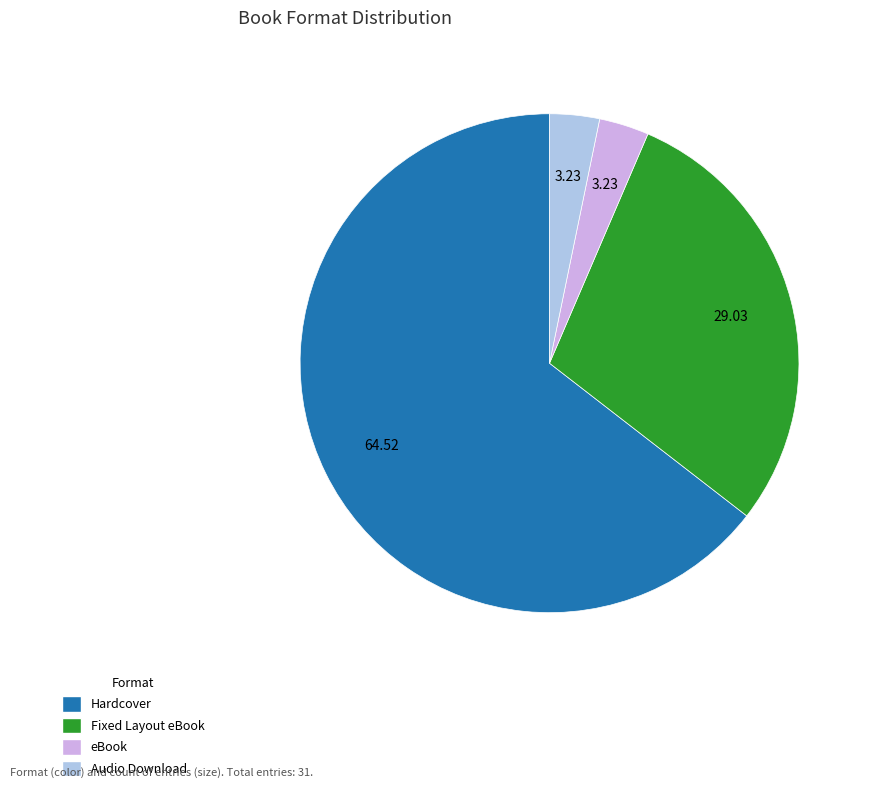

Approximately how many times larger is the value at Hardcover compared to Audio Download?

20.0